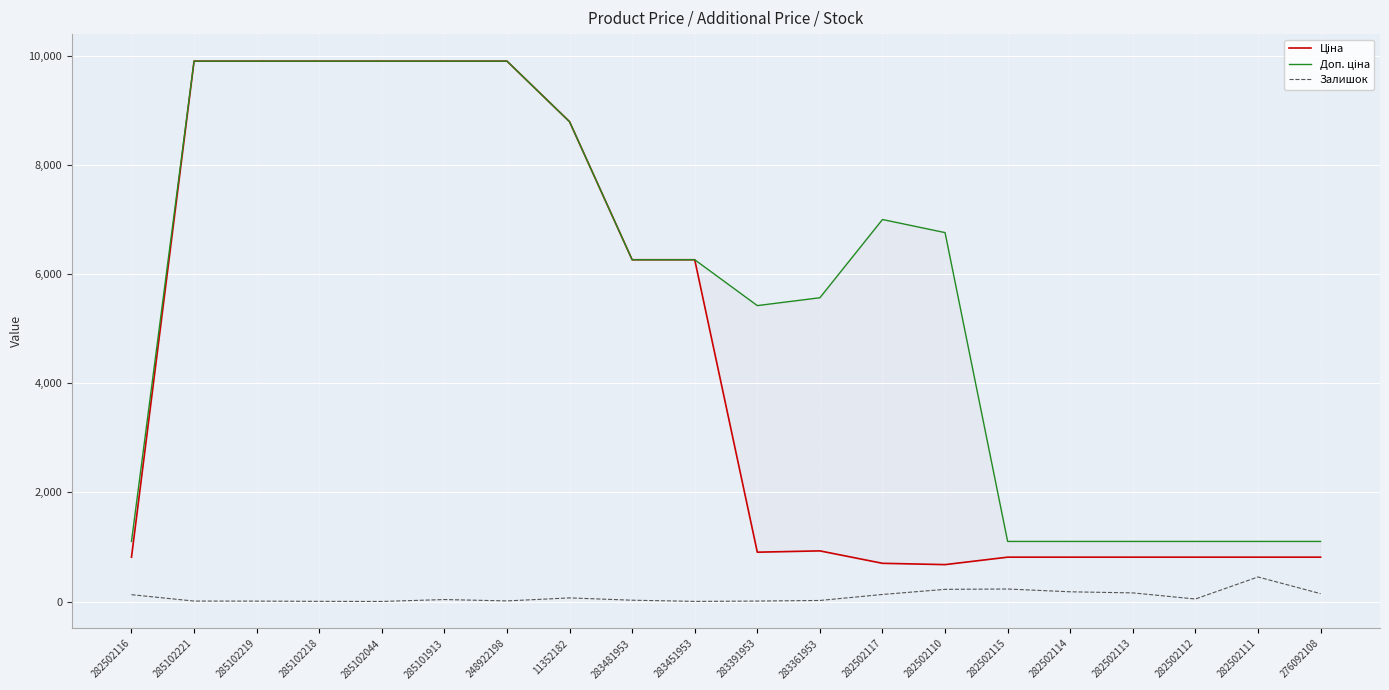

Between 282502115 and 276092108, which series saw the biggest shift?

Залишок